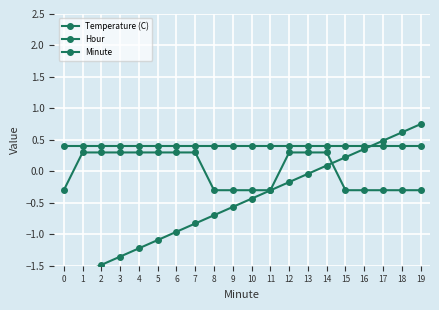

Reading left to right, transcribe all the data shown in this chart.

Temperature (C): -0.3	0.3	0.3	0.3	0.3	0.3	0.3	0.3	-0.3	-0.3	-0.3	-0.3	0.3	0.3	0.3	-0.3	-0.3	-0.3	-0.3	-0.3
Hour: 0.4	0.4	0.4	0.4	0.4	0.4	0.4	0.4	0.4	0.4	0.4	0.4	0.4	0.4	0.4	0.4	0.4	0.4	0.4	0.4
Minute: -1.7	-1.6	-1.5	-1.4	-1.2	-1.1	-1.0	-0.8	-0.7	-0.6	-0.4	-0.3	-0.2	-0.0	0.1	0.2	0.4	0.5	0.6	0.7